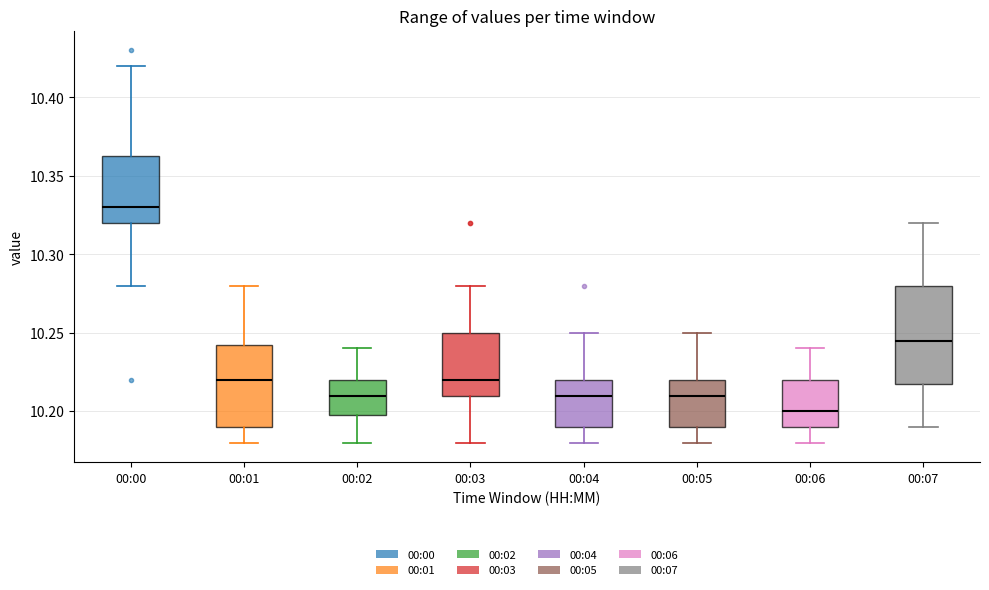

Which box has the lowest median line?

00:06